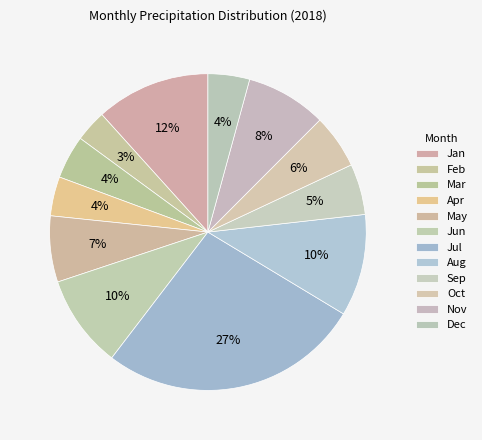

Approximately how many times larger is the value at Oct compared to Mar?

1.2